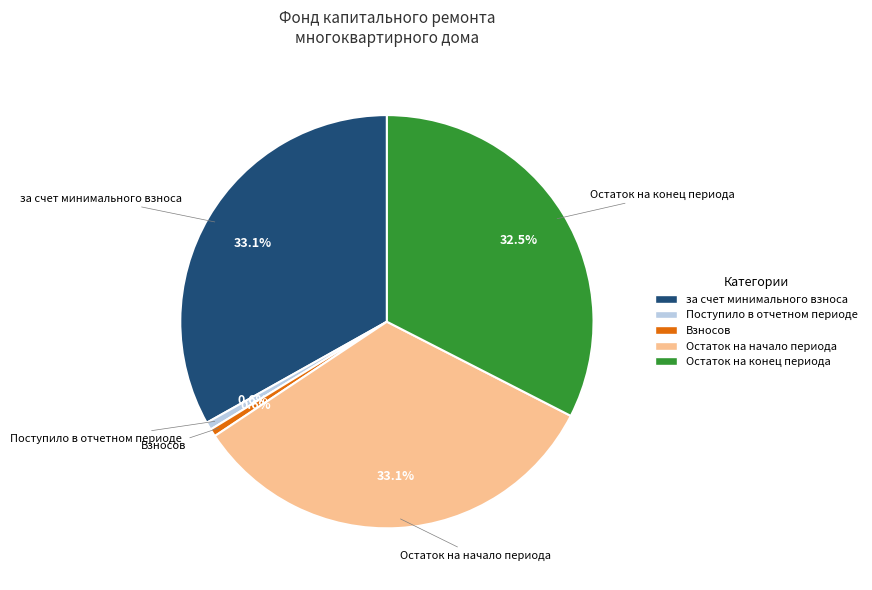

Which has a higher value, Остаток на конец периода or Поступило в отчетном периоде?

Остаток на конец периода